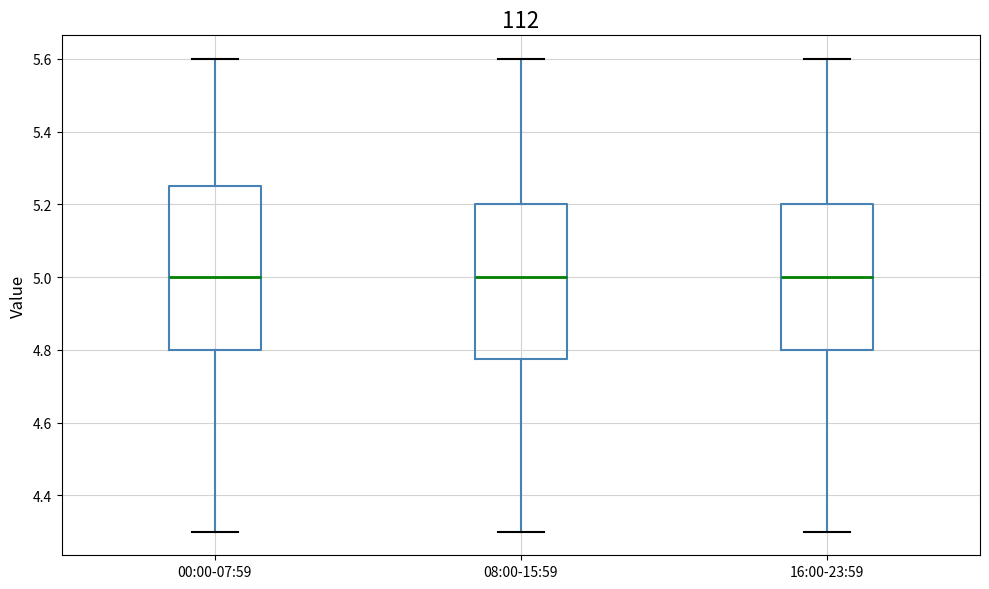

Reading left to right, transcribe this box plot: for each box, give where its median line is, the range the box spans, and where its two whiskers end, as read against the y-axis. The values are not printed on the chart, so give them approximately, as read against the axis.

00:00-07:59: median 5.00, box 4.80 to 5.26, whiskers 4.30 to 5.60
08:00-15:59: median 5.00, box 4.78 to 5.20, whiskers 4.30 to 5.60
16:00-23:59: median 5.00, box 4.80 to 5.20, whiskers 4.30 to 5.60